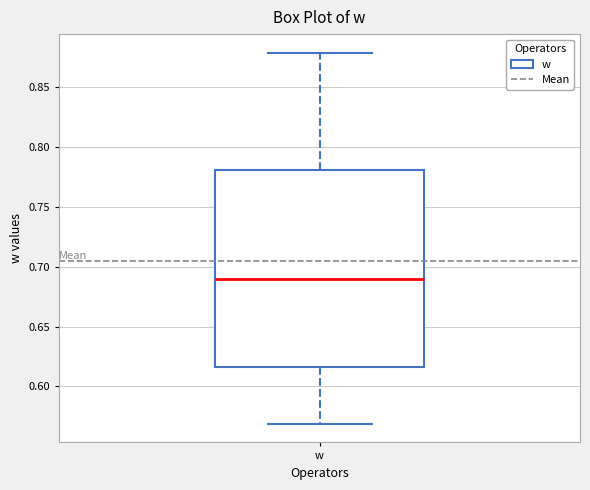

Read this box plot against the y-axis: the position of the median line, the range covered by the box, and the ends of both whiskers. The values are not printed on the chart, so give them approximately, as read against the axis.

median 0.690, box 0.615 to 0.780, whiskers 0.570 to 0.880